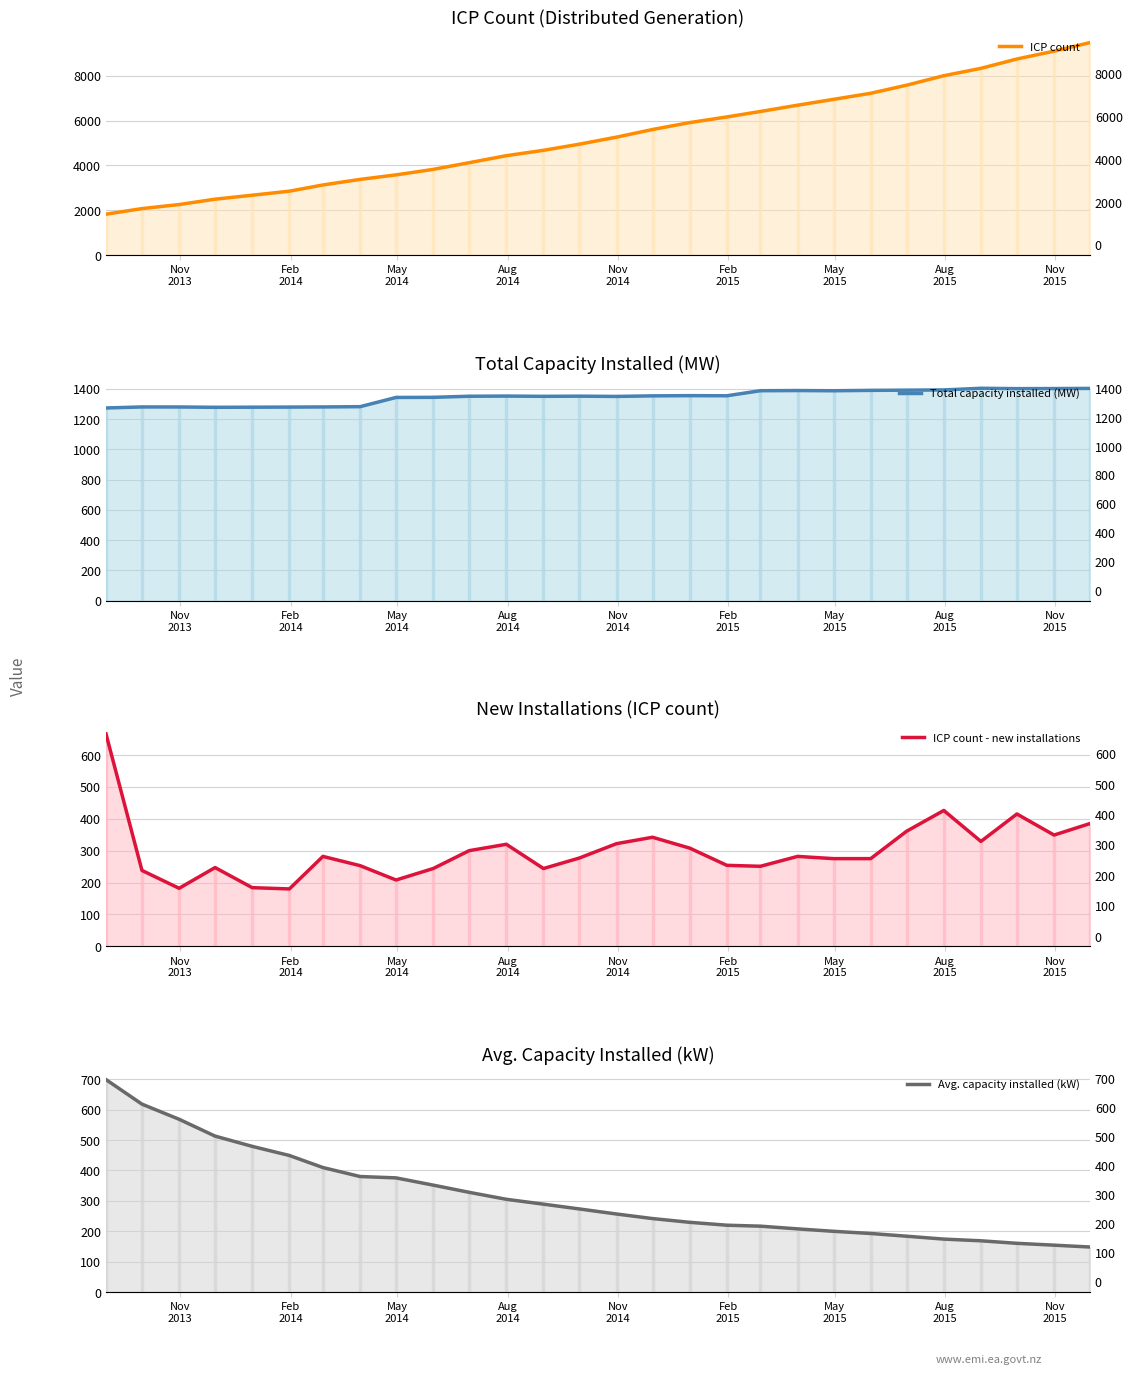

How many lines are shown in the chart?

4